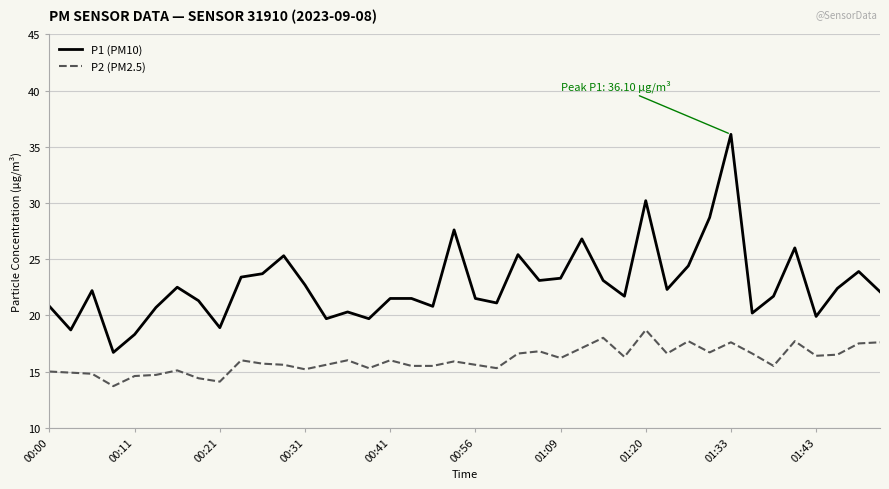

What is the maximum value shown in the chart?

36.1